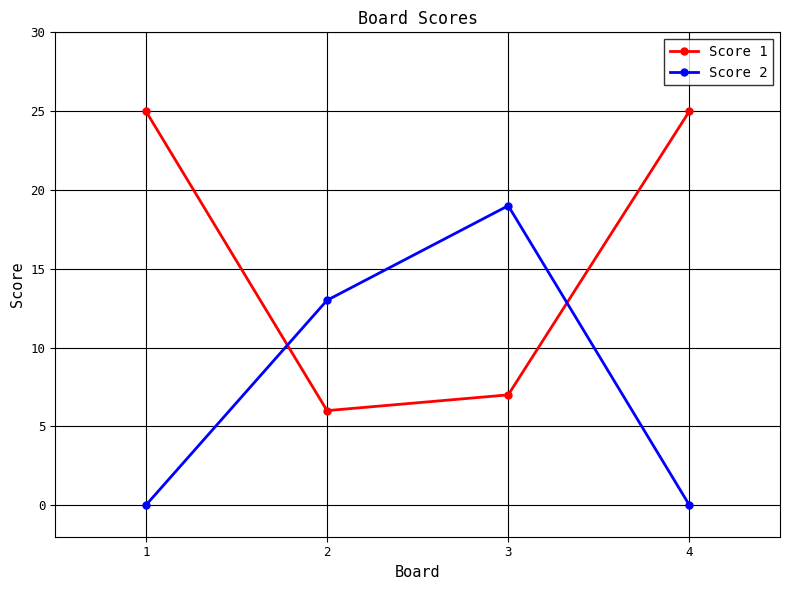

What is the value of the Score 1 point at the 2nd from the left?

6